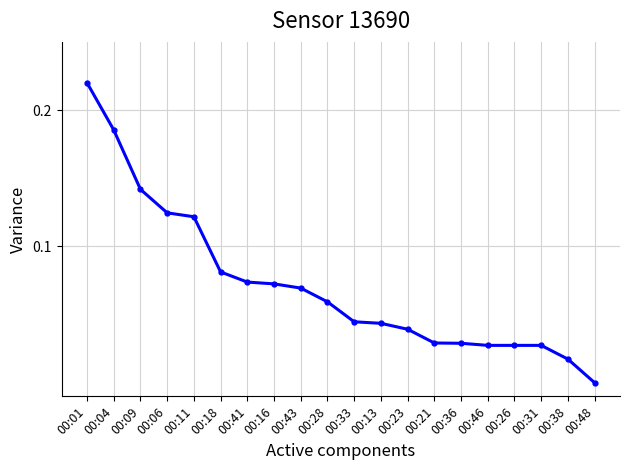

Where is the data nearest to the value 0?

00:48